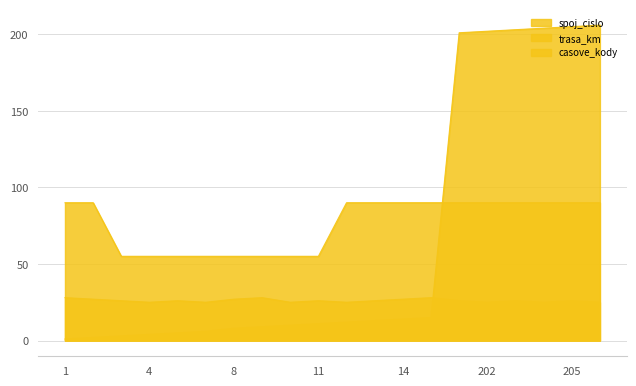

Reading left to right, transcribe all the data shown in this chart.

spoj_cislo: 1=1	2=2	3=3	4=4	5=5	6=6	8=8	9=9	10=10	11=11	12=12	13=13	14=14	15=15	201=201	202=202	203=203	204=204	205=205	206=206
trasa_km: 1=28	2=27	3=26	4=25	5=26	6=25	8=27	9=28	10=25	11=26	12=25	13=26	14=27	15=28	201=26	202=25	203=26	204=25	205=26	206=25
casove_kody: 1=90	2=90	3=55	4=55	5=55	6=55	8=55	9=55	10=55	11=55	12=90	13=90	14=90	15=90	201=90	202=90	203=90	204=90	205=90	206=90